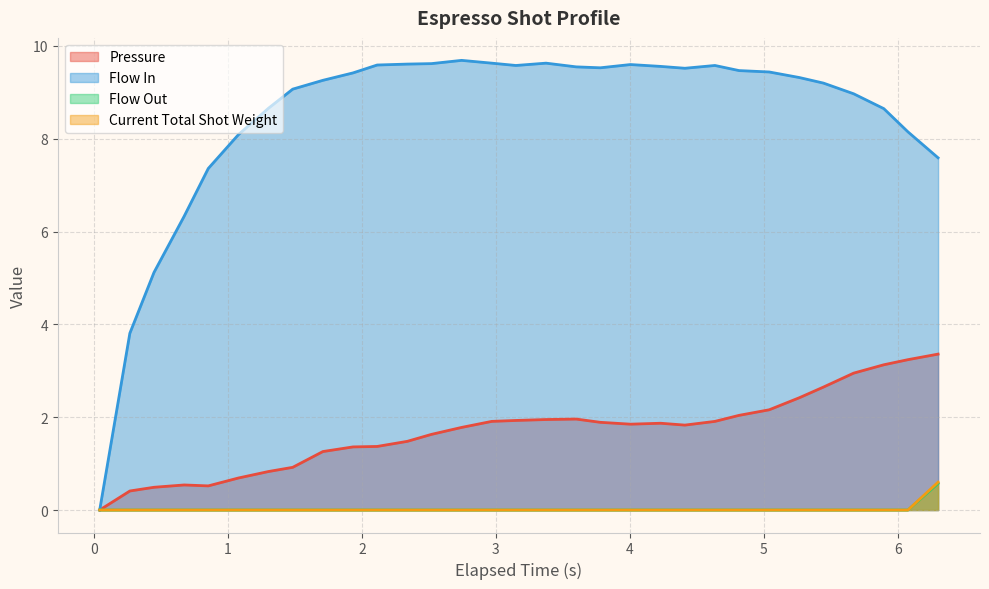

What is the maximum value for Pressure?

3.4